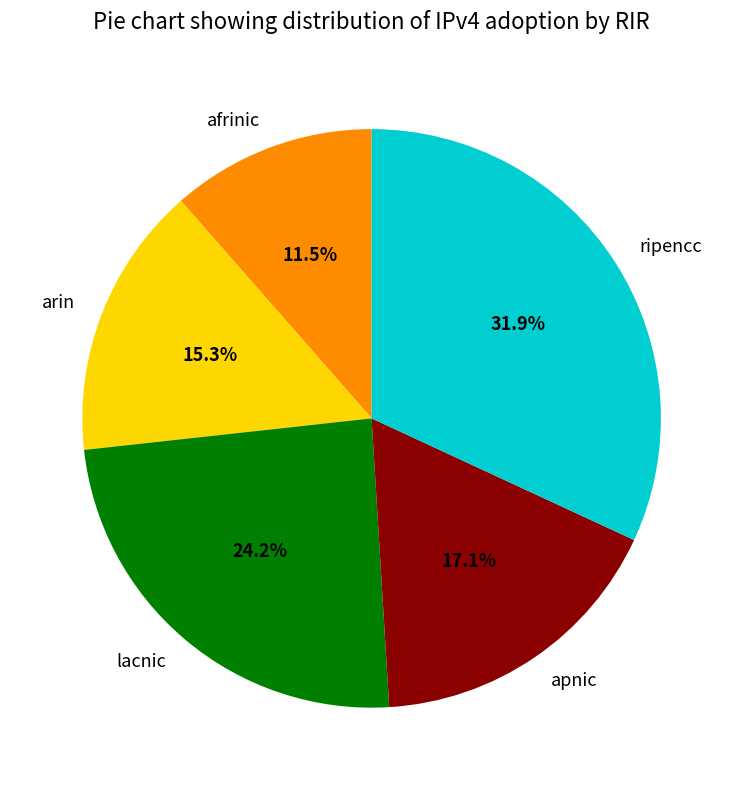

What portion of the pie excludes lacnic?

75.8%